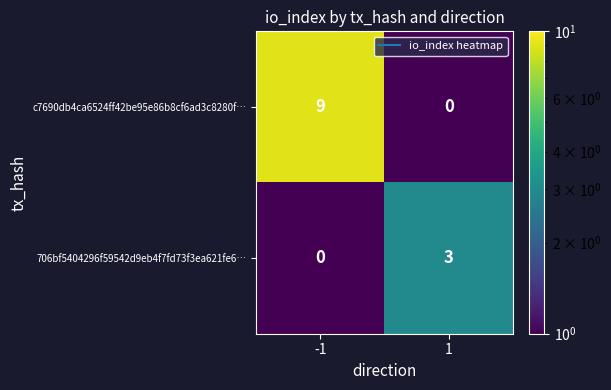

Count the number of data series in this chart.

2